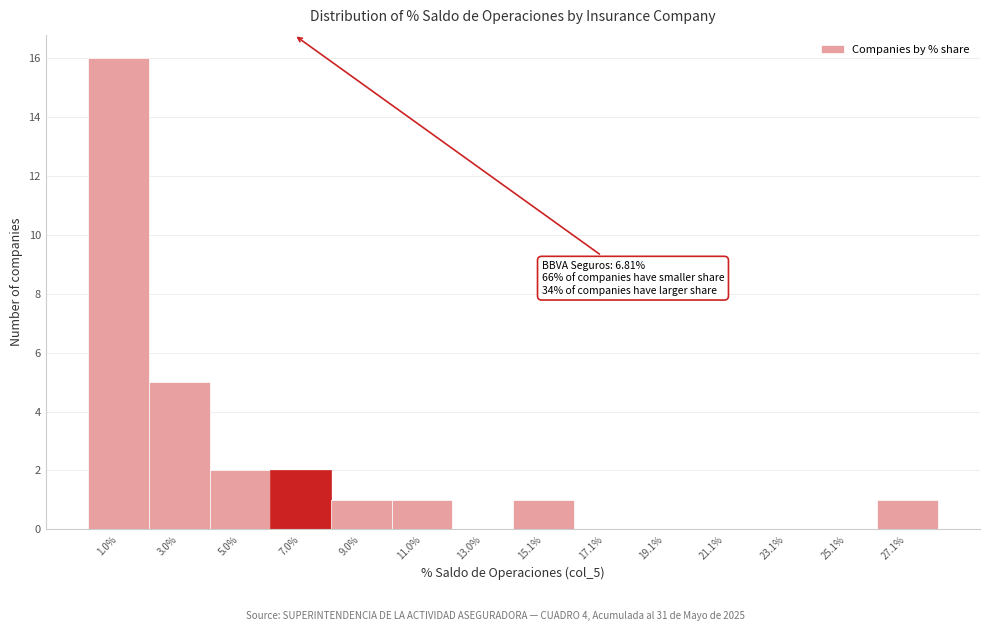

Which range on the x-axis has the tallest bar?

0 to 2